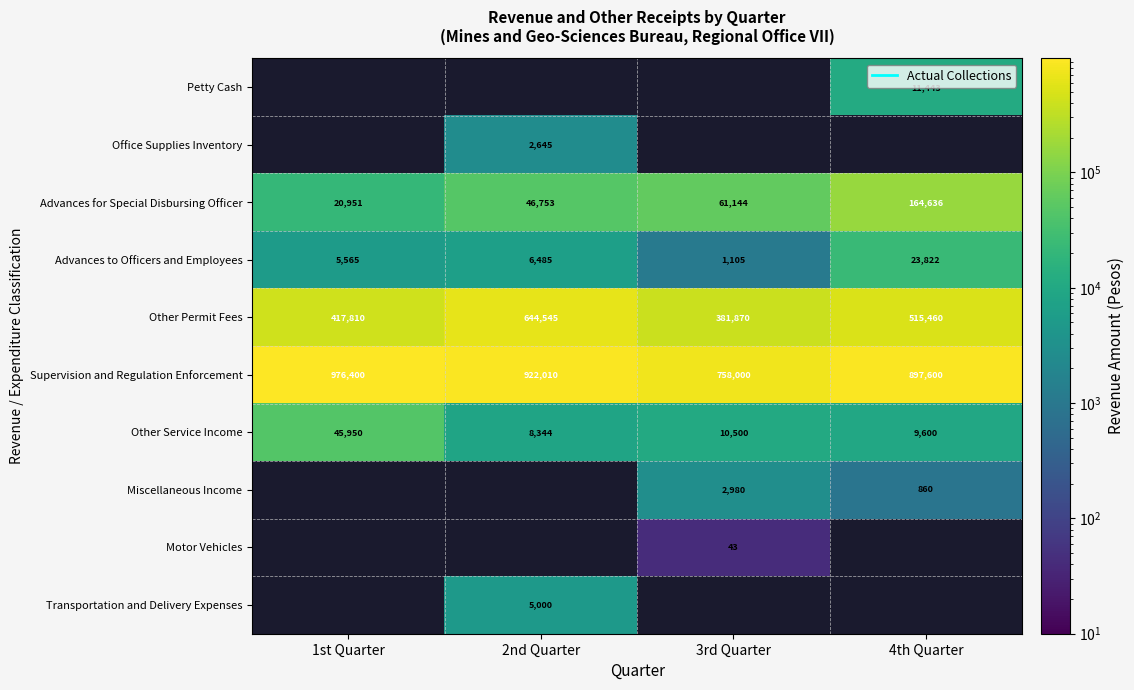

What is the difference between the highest and lowest values at 4th Quarter?

896740.0